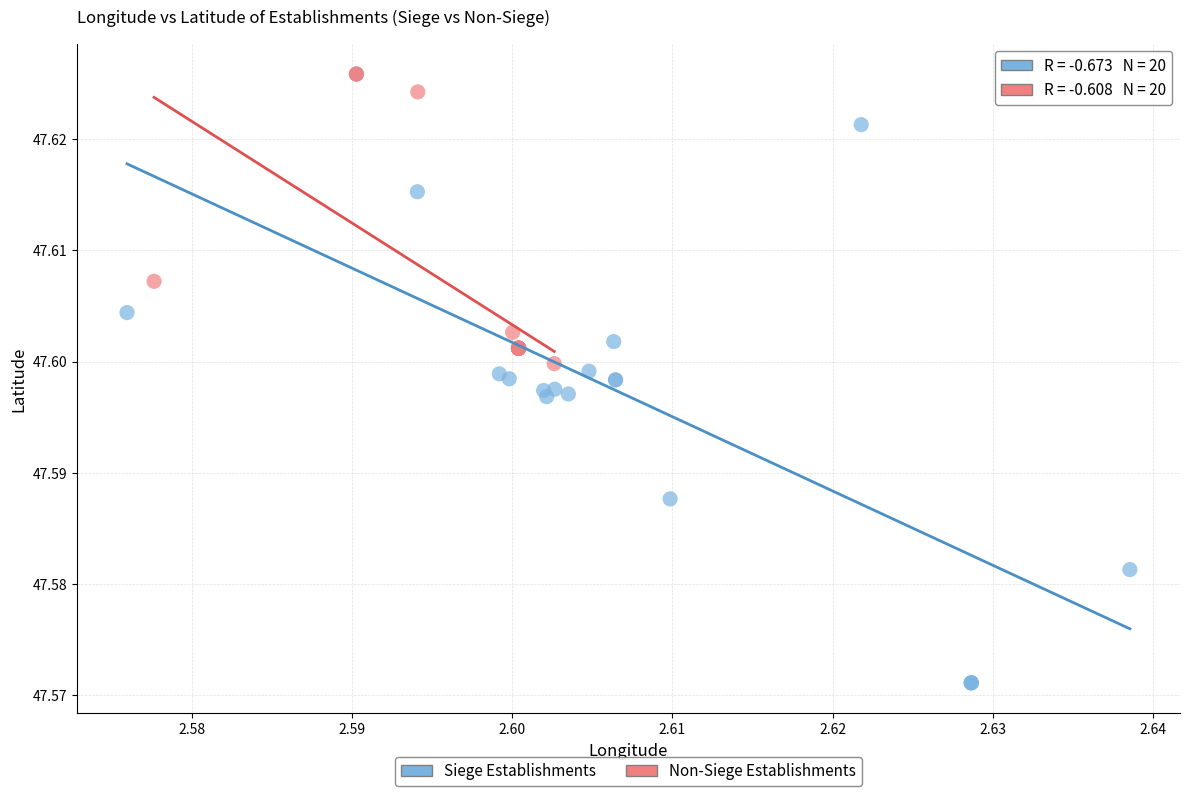

Which series reaches the minimum Y coordinate?

Siege Establishments